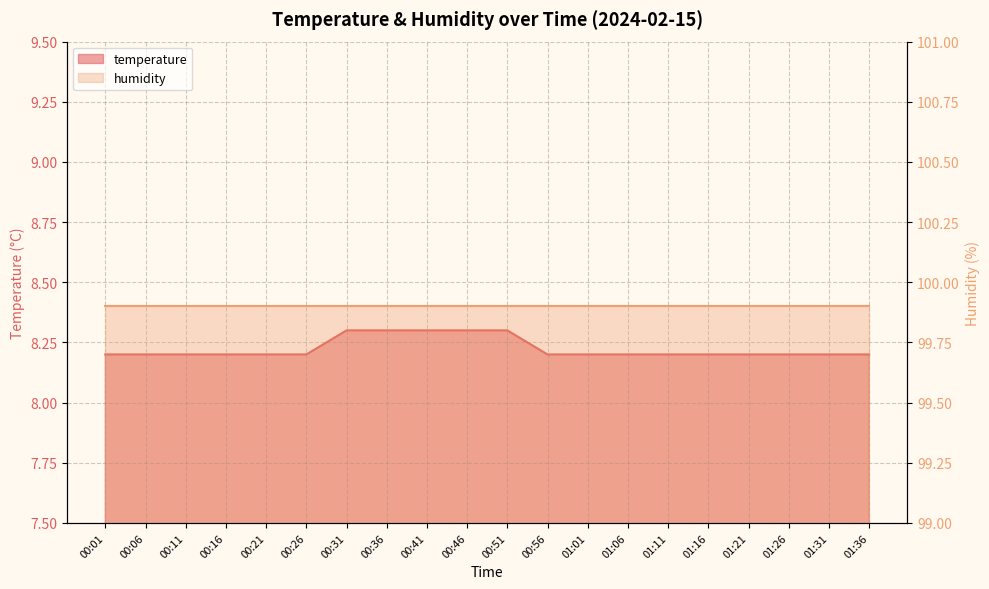

Which label corresponds to the largest value in the chart?

00:31